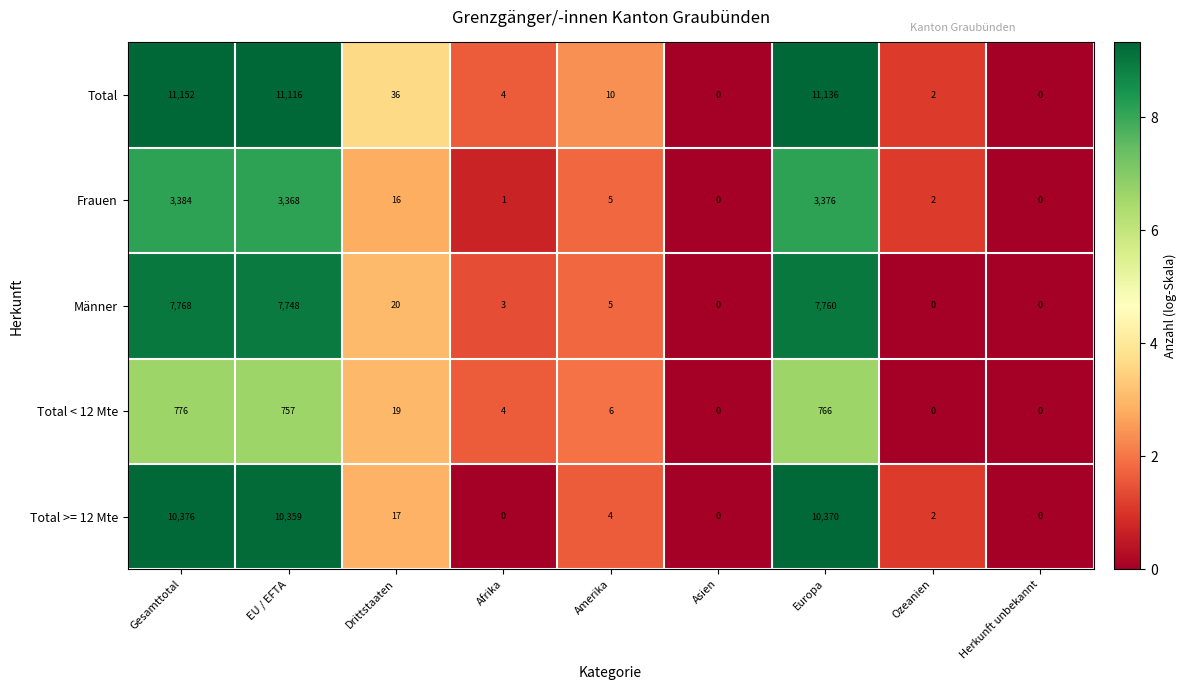

Which series changed the most between Drittstaaten and Afrika?

Total